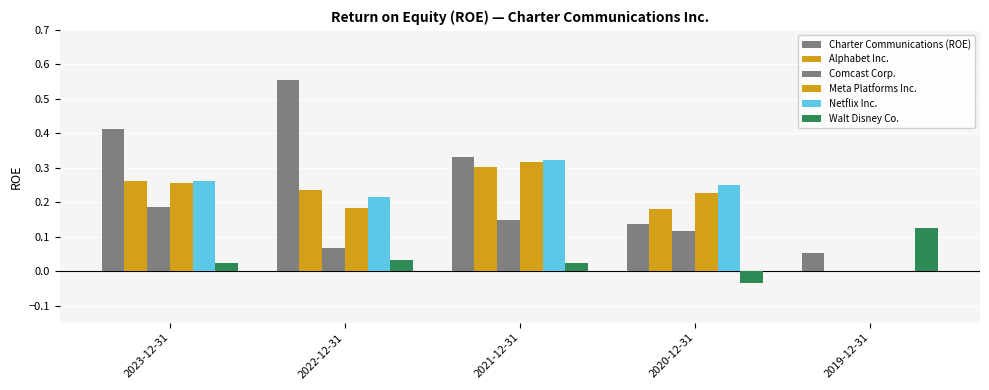

Reading right to left, extract all data points from this chart.

Charter Communications (ROE): 2019-12-31=0.1	2020-12-31=0.1	2021-12-31=0.3	2022-12-31=0.6	2023-12-31=0.4
Alphabet Inc.: 2019-12-31=0.0	2020-12-31=0.2	2021-12-31=0.3	2022-12-31=0.2	2023-12-31=0.3
Comcast Corp.: 2019-12-31=0.0	2020-12-31=0.1	2021-12-31=0.1	2022-12-31=0.1	2023-12-31=0.2
Meta Platforms Inc.: 2019-12-31=0.0	2020-12-31=0.2	2021-12-31=0.3	2022-12-31=0.2	2023-12-31=0.3
Netflix Inc.: 2019-12-31=0.0	2020-12-31=0.2	2021-12-31=0.3	2022-12-31=0.2	2023-12-31=0.3
Walt Disney Co.: 2019-12-31=0.1	2020-12-31=-0.0	2021-12-31=0.0	2022-12-31=0.0	2023-12-31=0.0